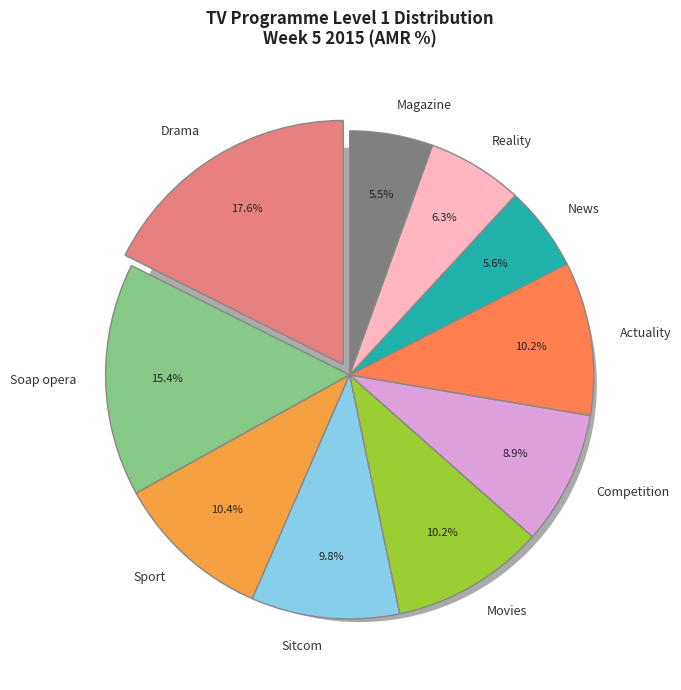

What is the total percentage of News and Magazine?

11.1%